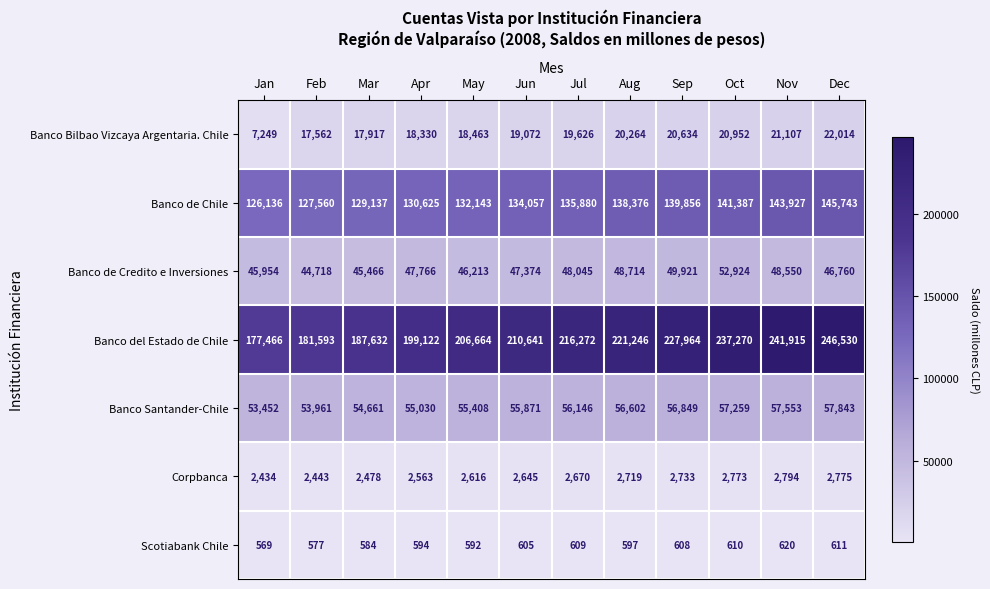

Which series has the largest range (max minus min)?

Banco del Estado de Chile